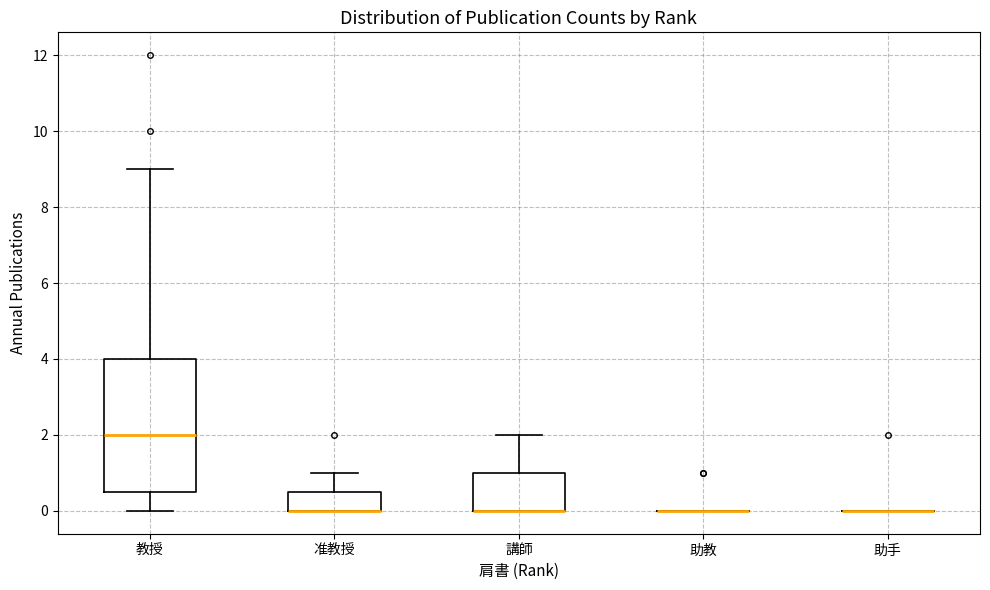

Reading left to right, transcribe this box plot: for each box, give where its median line is, the range the box spans, and where its two whiskers end, as read against the y-axis. The values are not printed on the chart, so give them approximately, as read against the axis.

教授: median 2.0, box 0.6 to 4.0, whiskers 0.0 to 9.0
准教授: median 0.0 (drawn on the box's lower edge), box 0.0 to 0.6, whiskers 0.0 to 1.0
講師: median 0.0 (drawn on the box's lower edge), box 0.0 to 1.0, whiskers 0.0 to 2.0
助教: box collapsed to a line at 0.0, whiskers 0.0 to 0.0
助手: box collapsed to a line at 0.0, whiskers 0.0 to 0.0